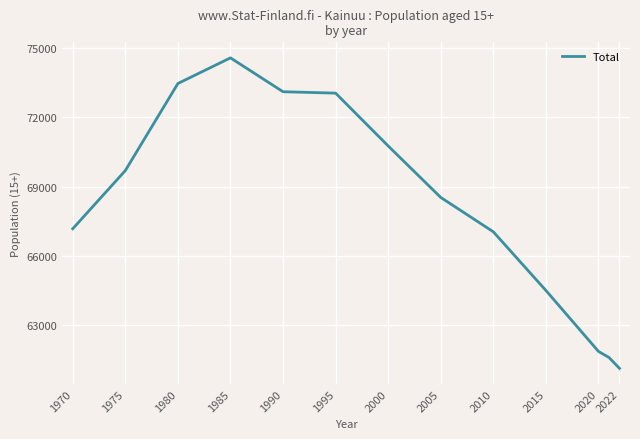

What is the difference between the maximum and minimum values?

13480